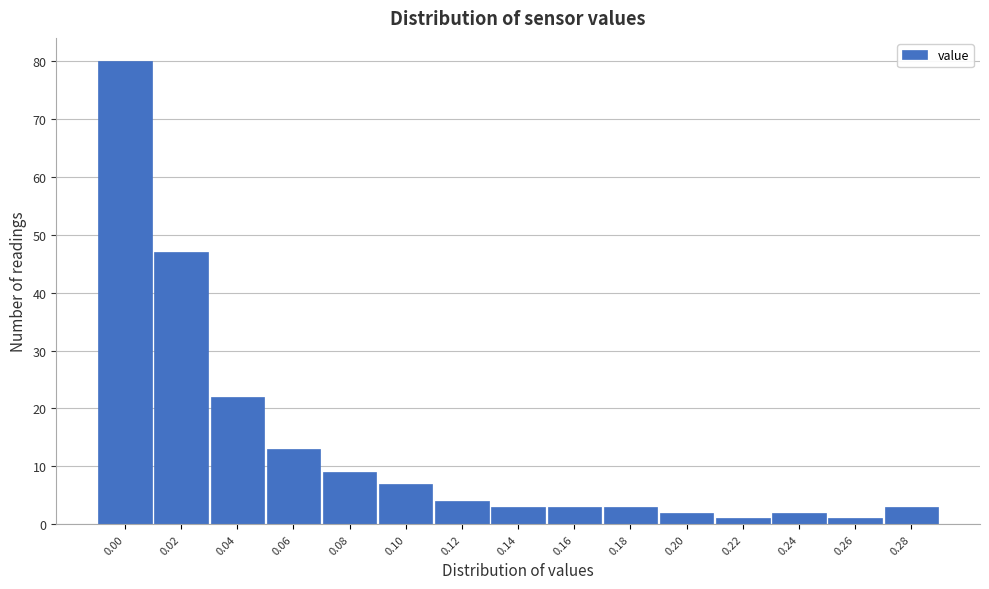

Reading right to left, extract all data points from this chart.

3	1	2	1	2	3	3	3	4	7	9	13	22	47	80